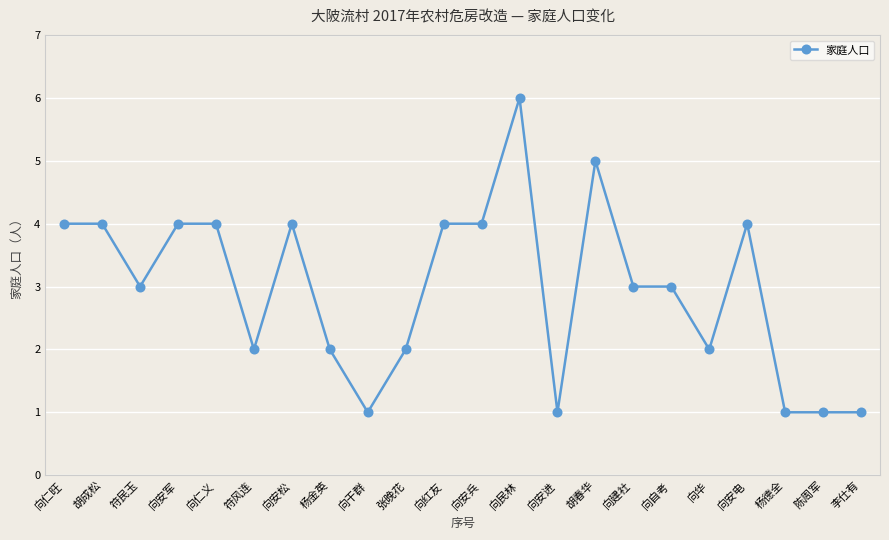

True or false: the data shows 5 at 向安松.

False